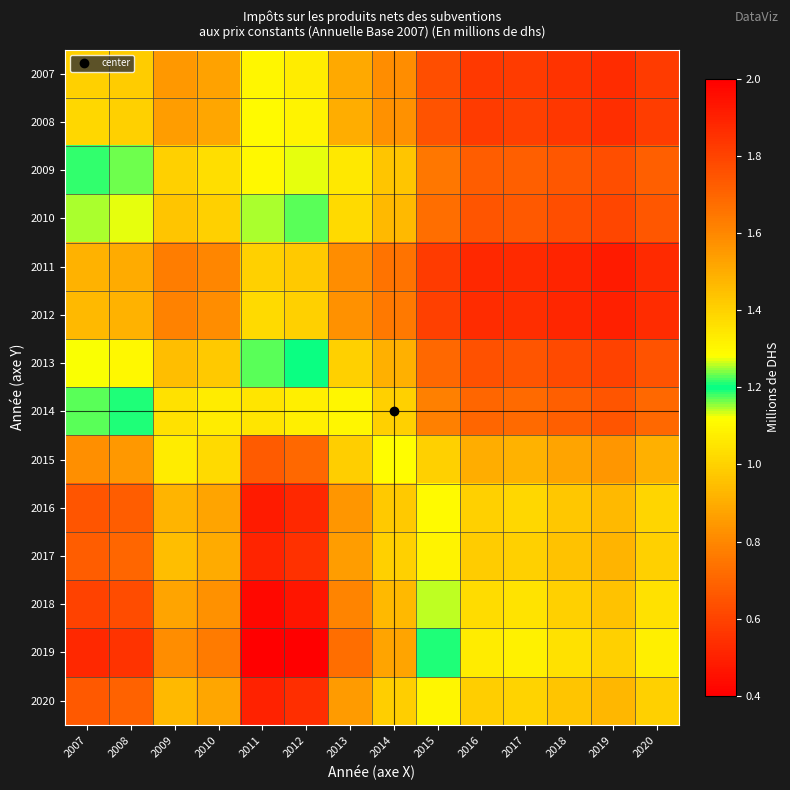

At how many categories does at least one series exceed 0?

14